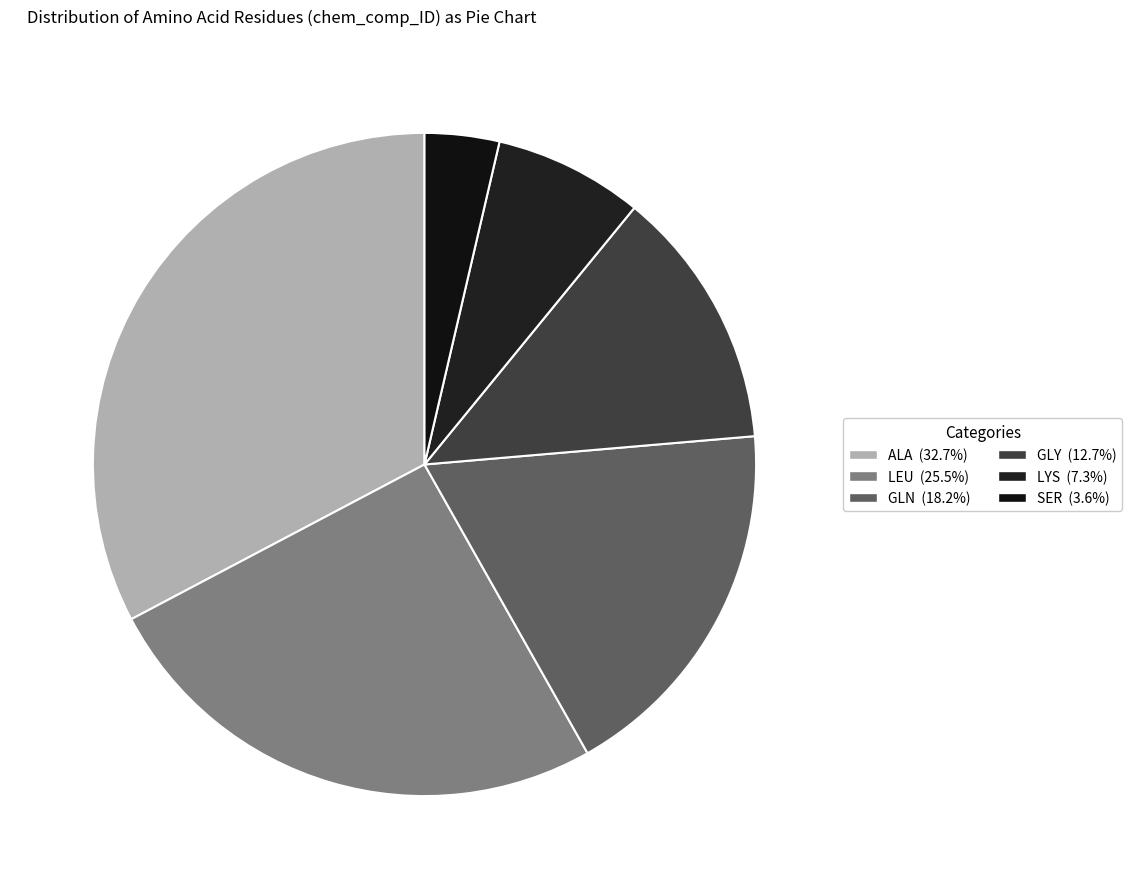

Does ALA account for over 50% of the chart?

No